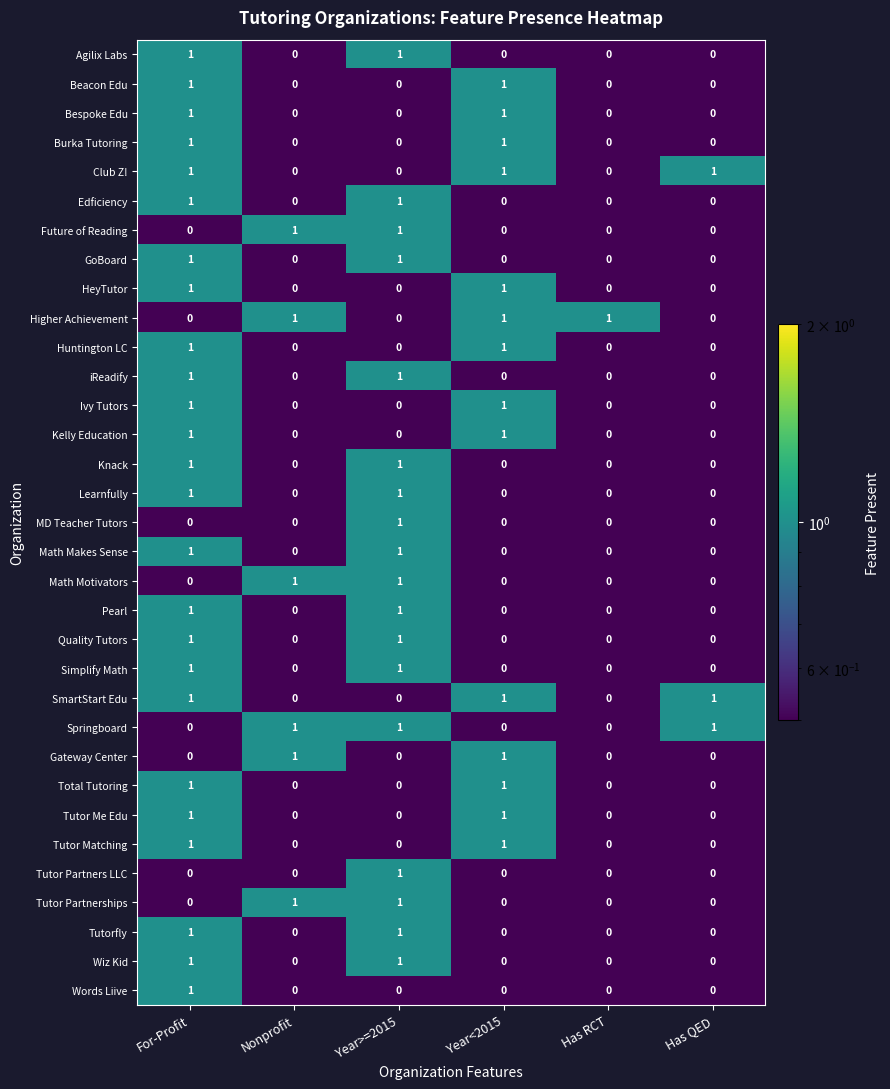

The value of Edficiency at For-Profit is 1. True or false?

True